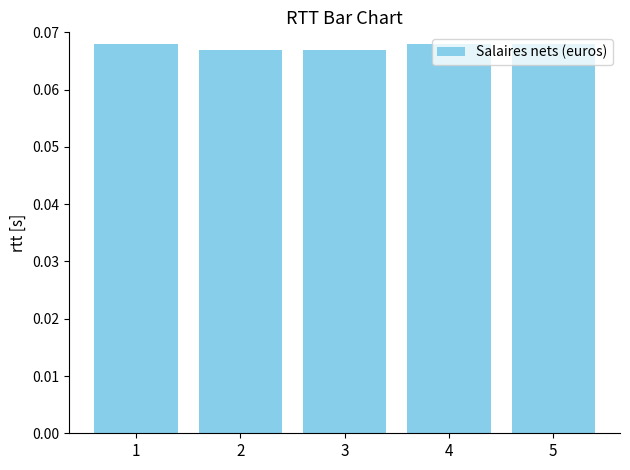

Count the values in the range 0 to 1.

5